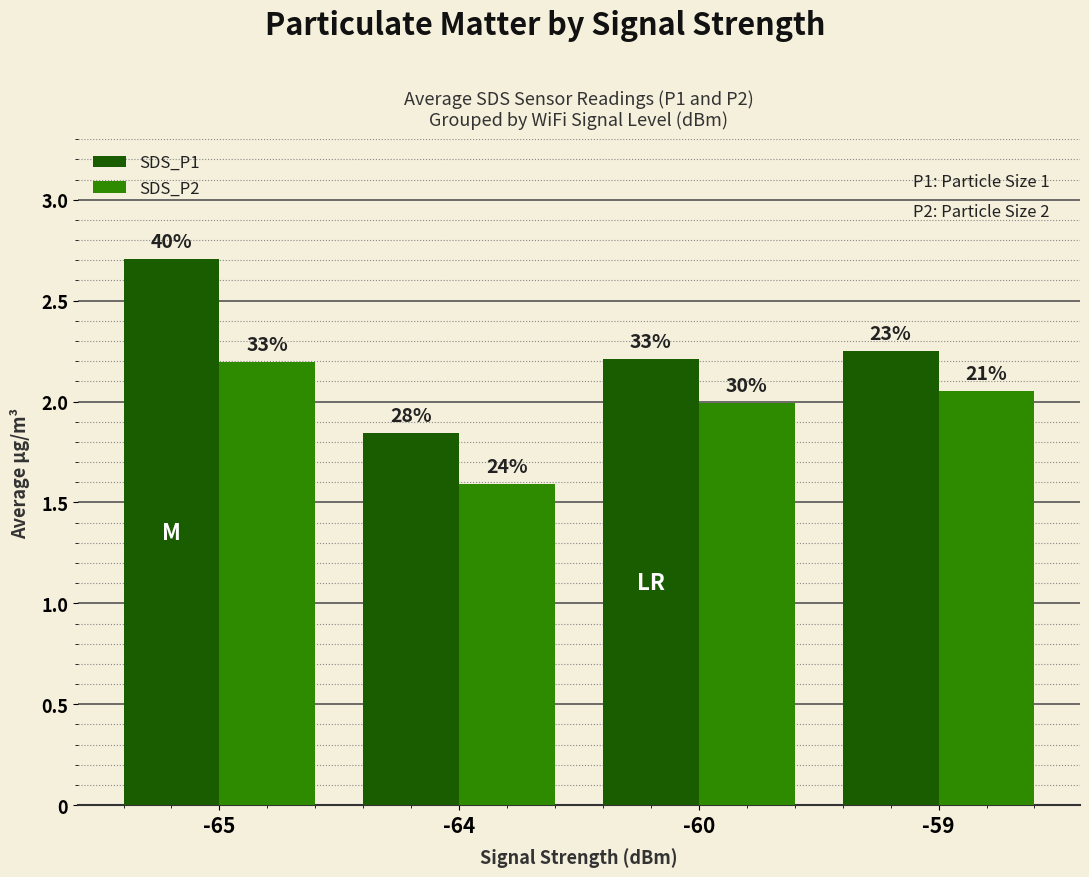

Rank the series at -65 from highest to lowest value.

SDS_P1, SDS_P2